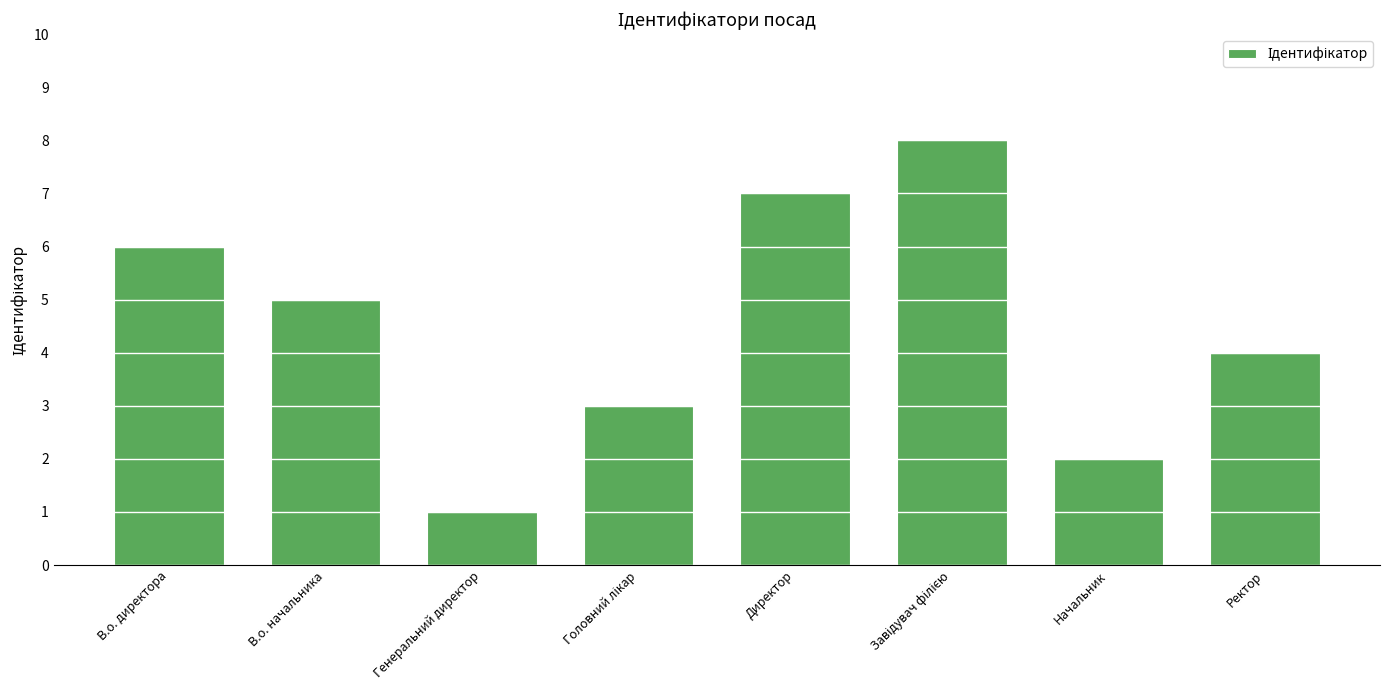

Reading left to right, transcribe all the data shown in this chart.

6	5	1	3	7	8	2	4